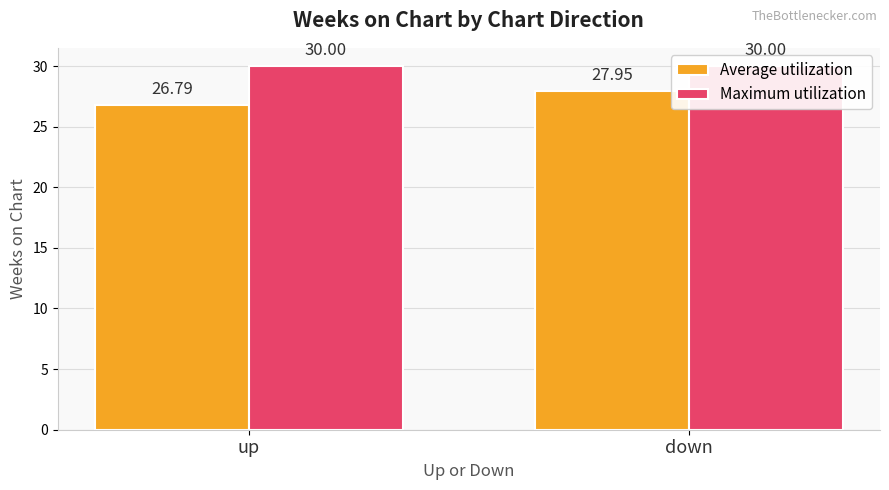

Which has a higher value, up or down?

down